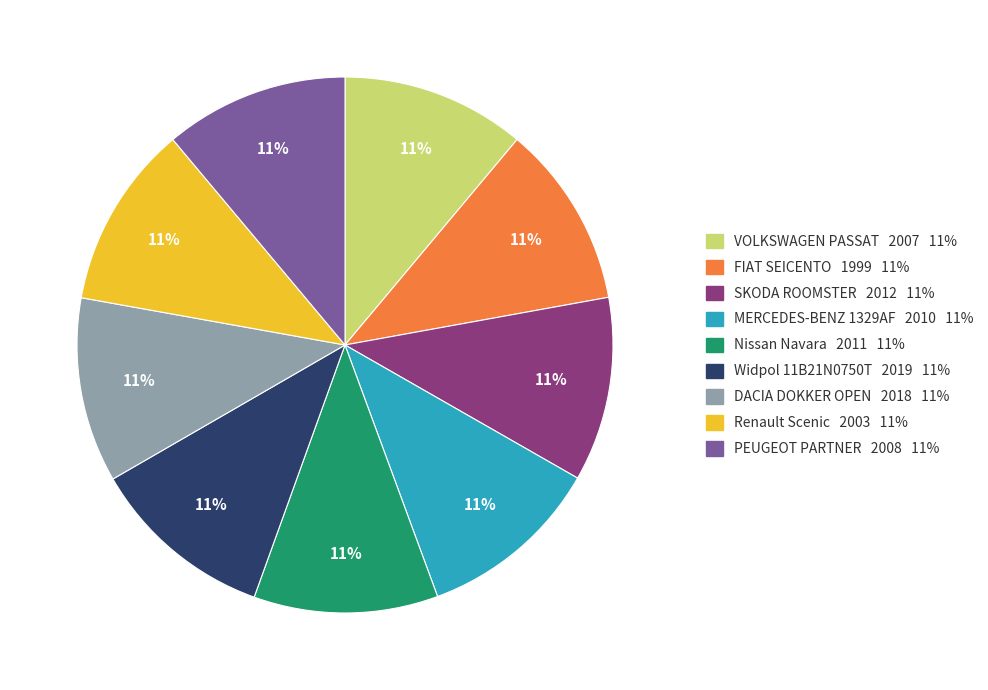

To the nearest percent, what percentage of the pie is Nissan Navara?

11%